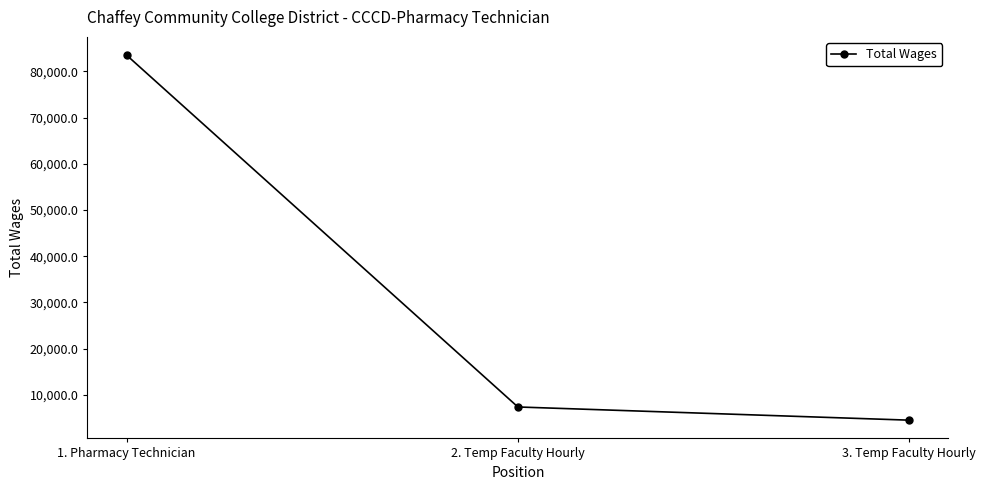

What is the value of the 2nd point from the left?

7397